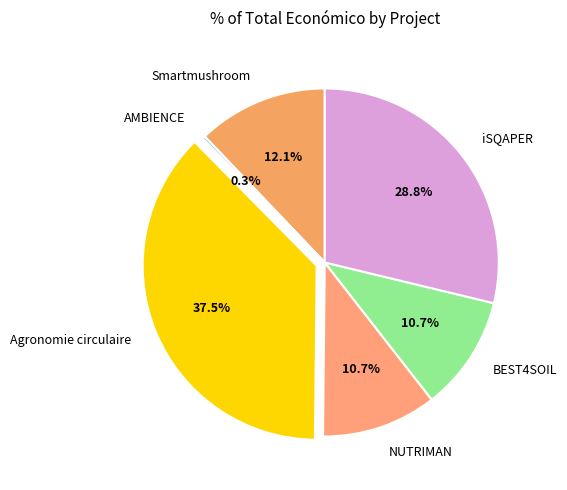

To the nearest percent, what is the difference between the largest and smallest slice percentages?

37%